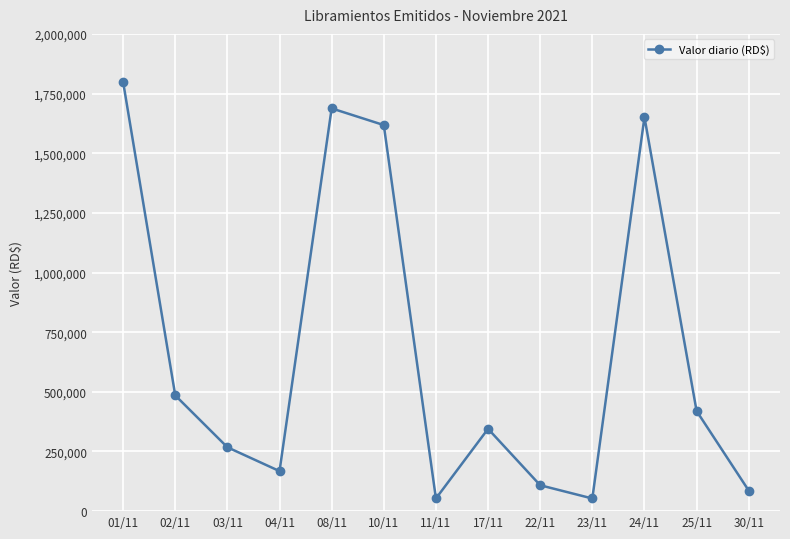

True or false: the data shows 53000.0 at 11/11.

True